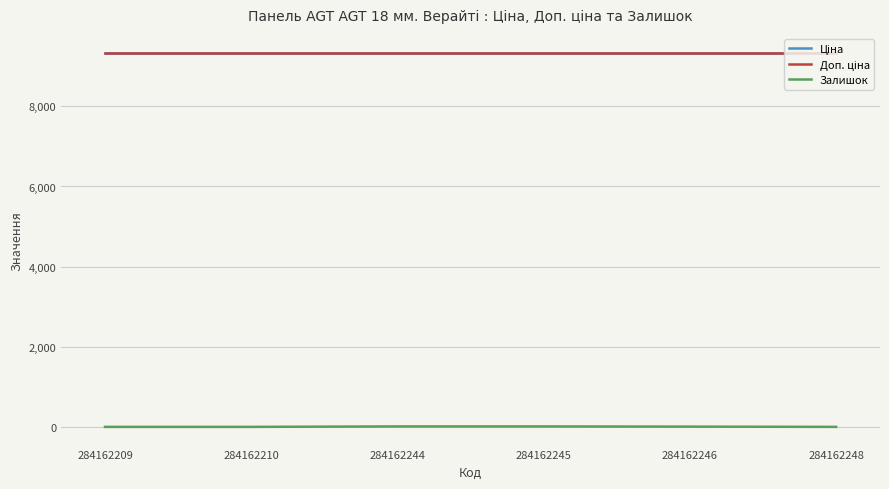

Which series has the largest total across all categories?

Ціна